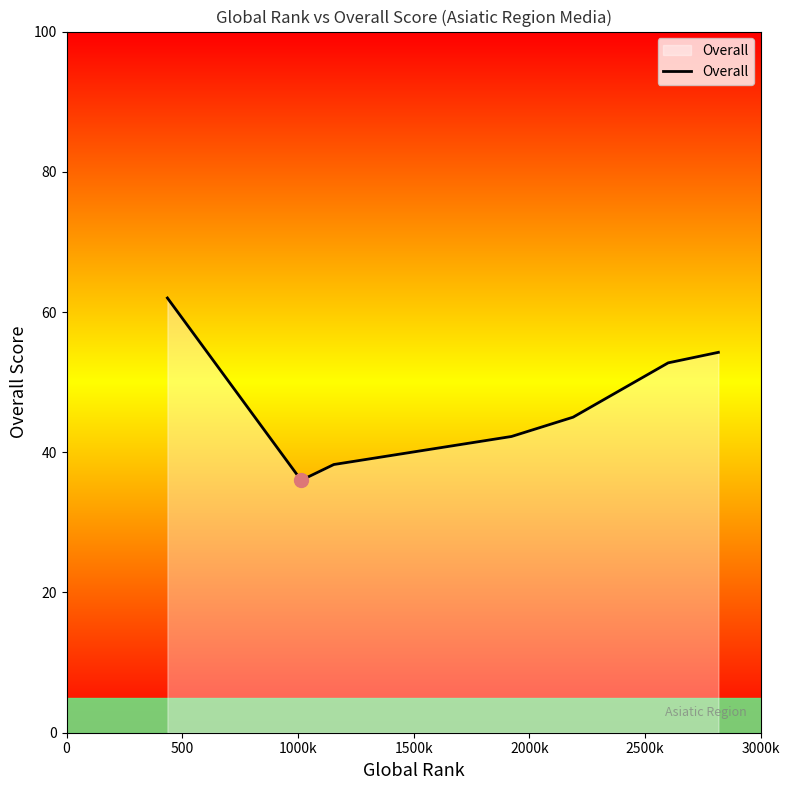

What is the sum of all values?

330.5